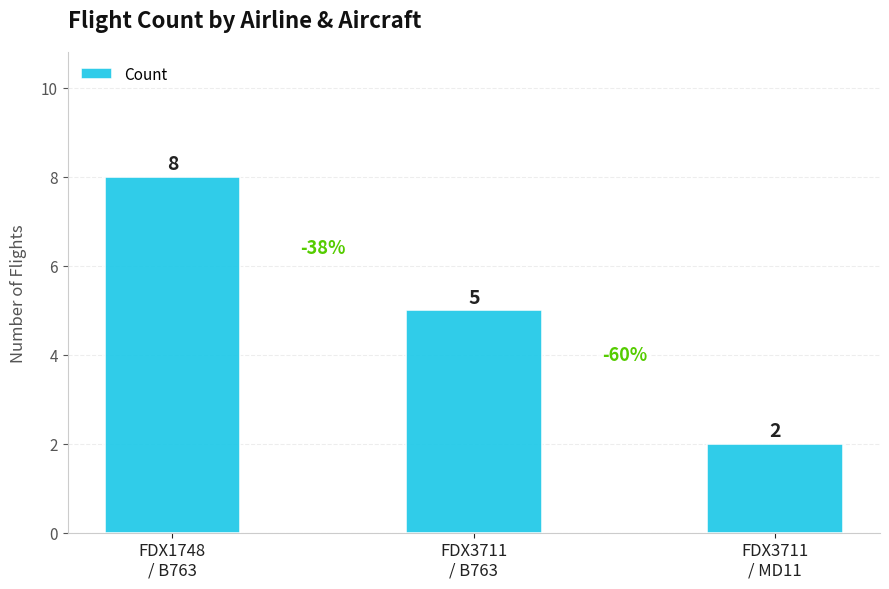

What is the sum of the values at FDX3711
/ B763 and FDX1748
/ B763?

13